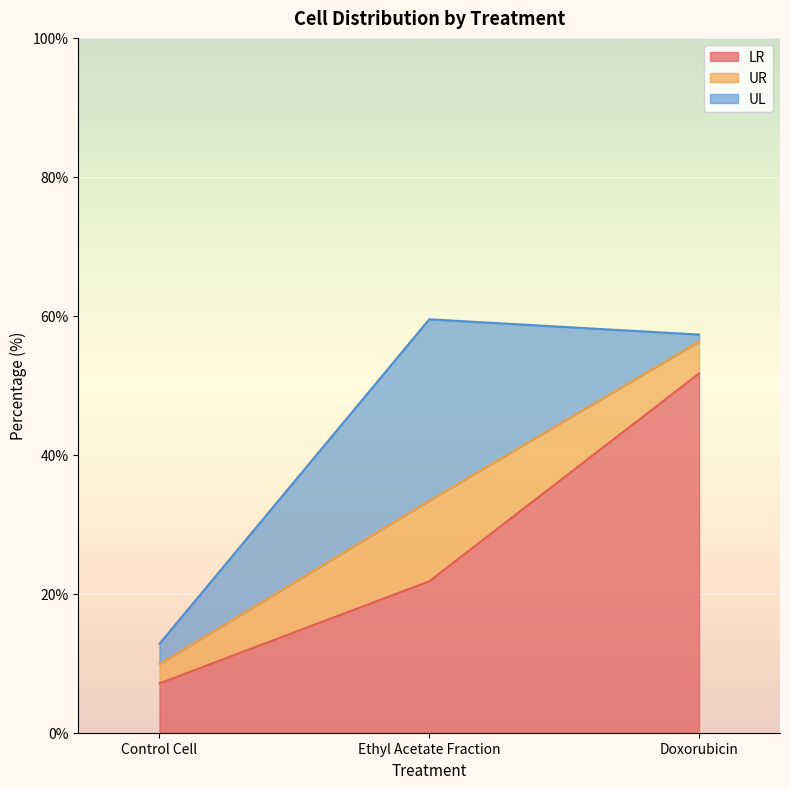

The LR series shows 13.2 at 43.0. True or false?

False